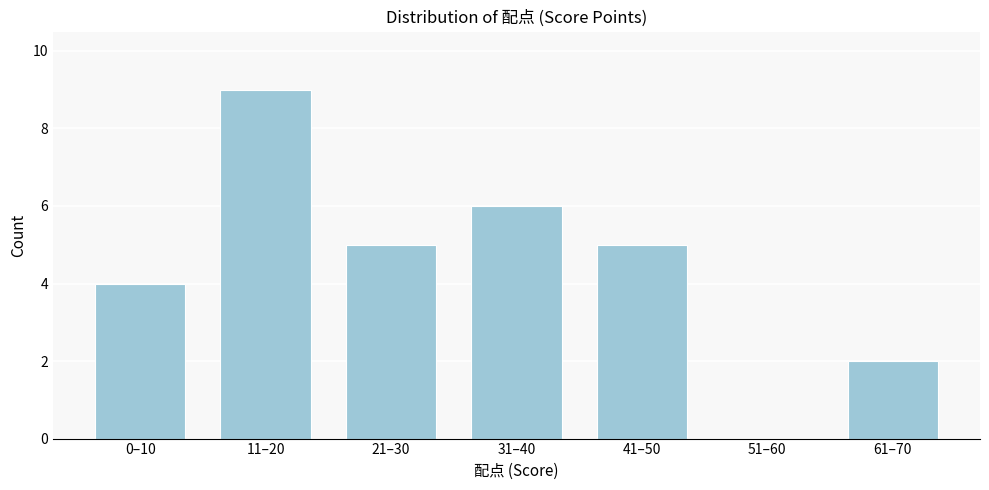

Reading left to right, list all the values displayed in this chart.

0–10=4	11–20=9	21–30=5	31–40=6	41–50=5	51–60=0	61–70=2